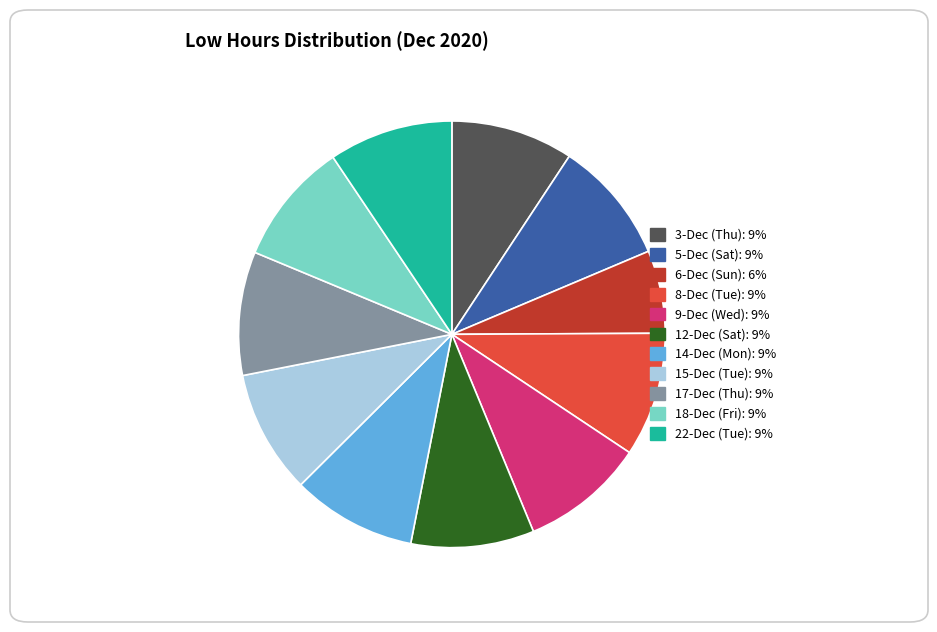

Between 6-Dec (Sun): 6% and 18-Dec (Fri): 9%, which is larger?

18-Dec (Fri): 9%